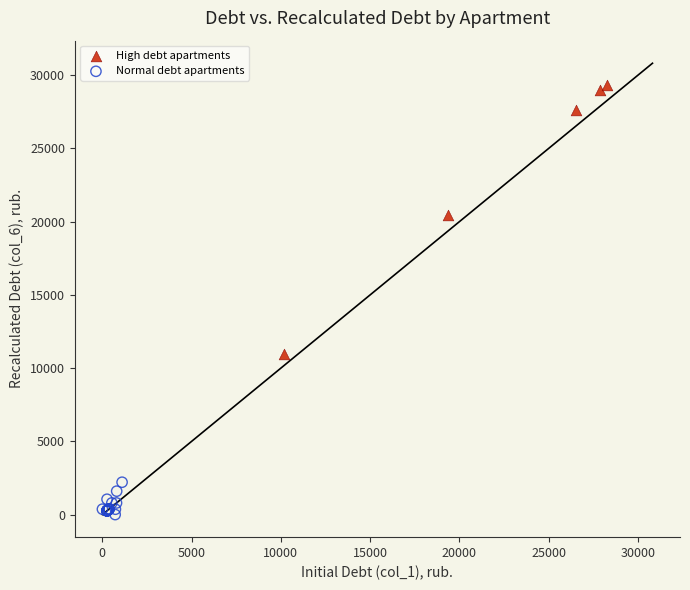

What are all the series names shown in the legend?

High debt apartments, Normal debt apartments